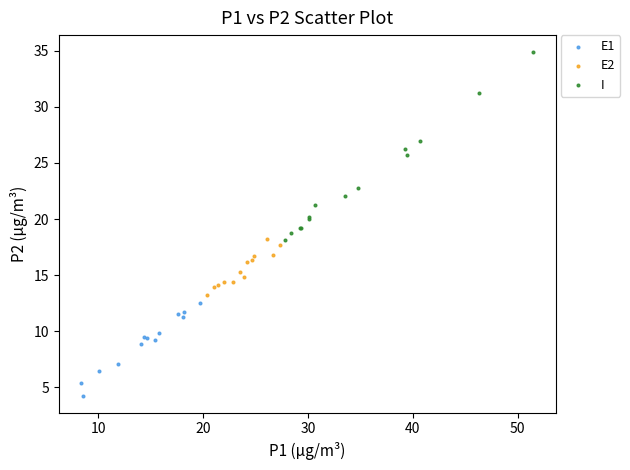

Which series contains the highest Y value?

I